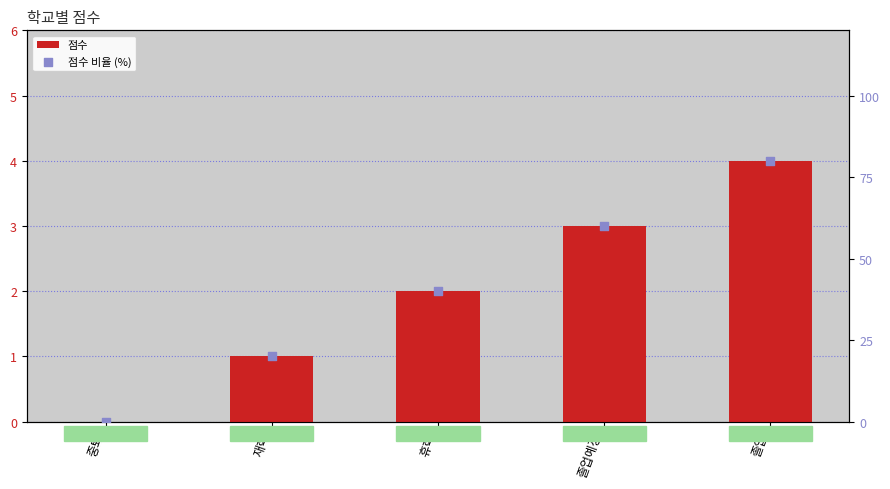

What is the total value across all series at 휴학?

42